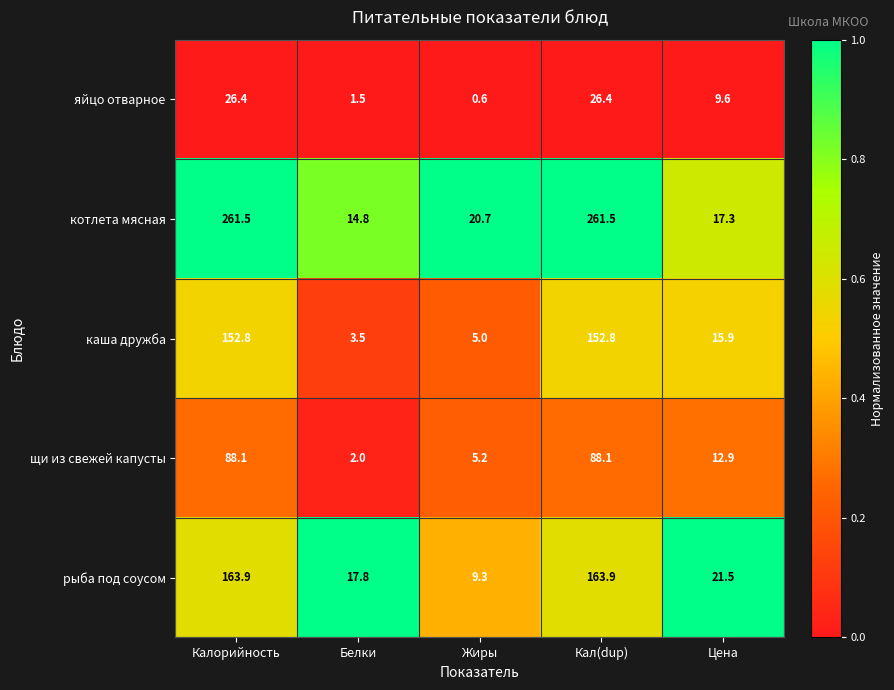

What is the spread (max minus min) of values at Жиры?

20.1